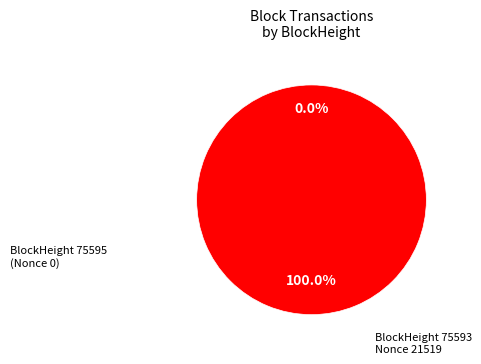

How many slices are in this pie chart?

2